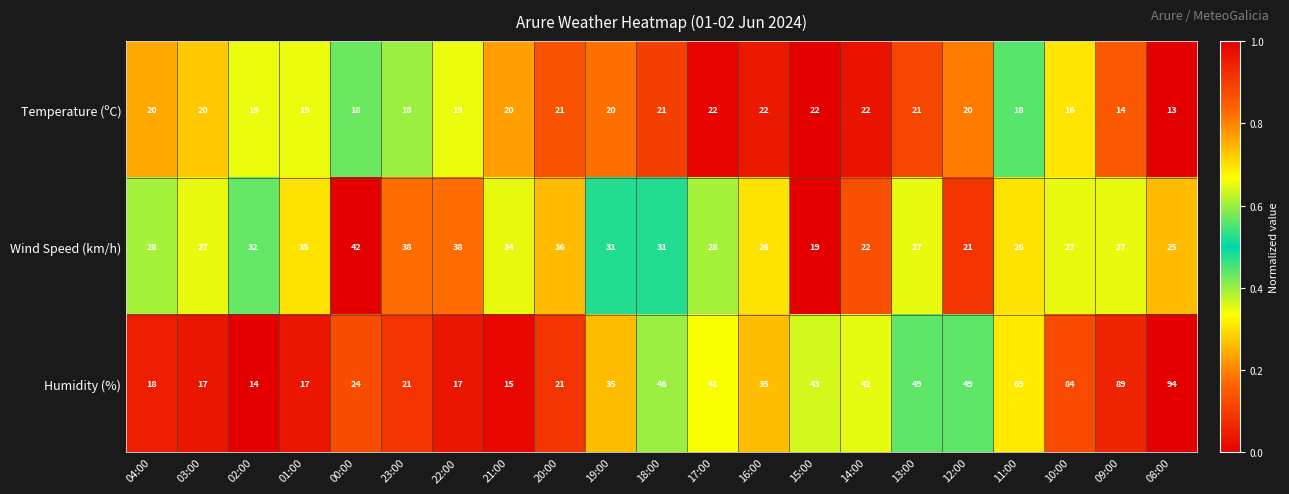

List the series in order of their overall mean, highest first.

Humidity (%), Wind Speed (km/h), Temperature (ºC)